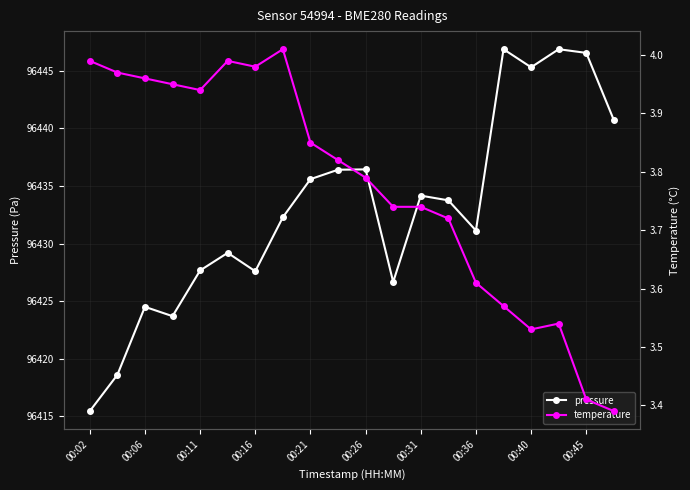

How many interior local valleys does the pressure series have?

5